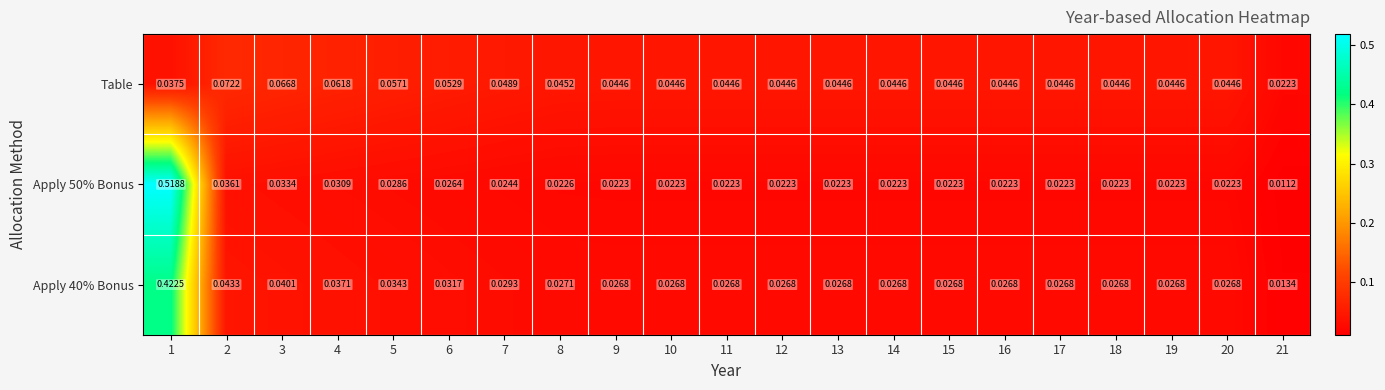

Is the value of Table at 4 greater than the value of Apply 40% Bonus at 3?

Yes